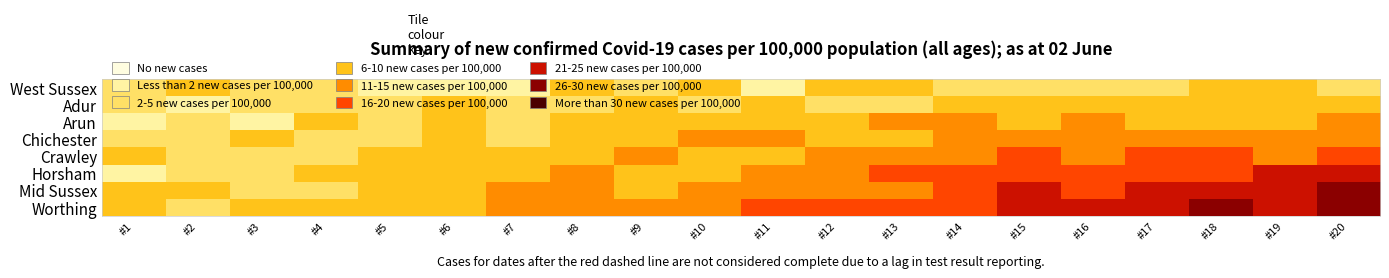

At how many categories does at least one series exceed 27?

1